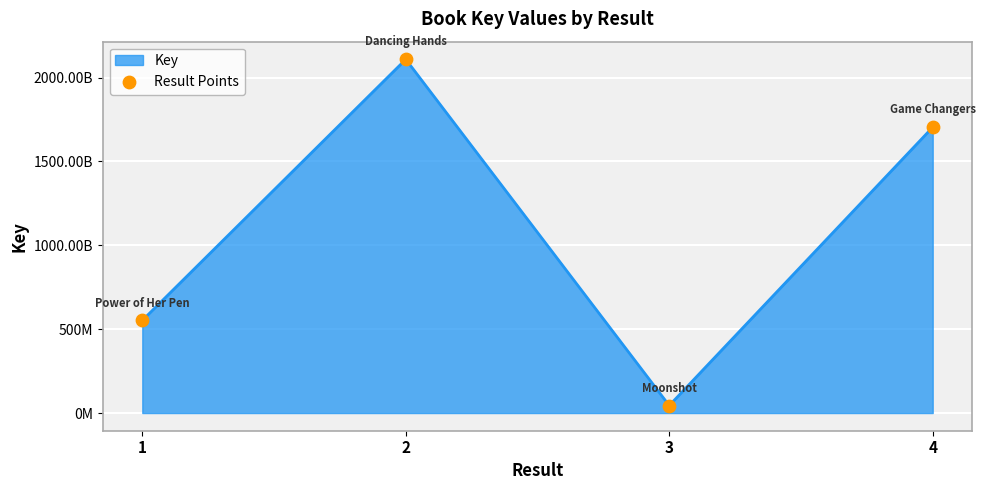

What is the change in value from 1 to 4?

+1151660725